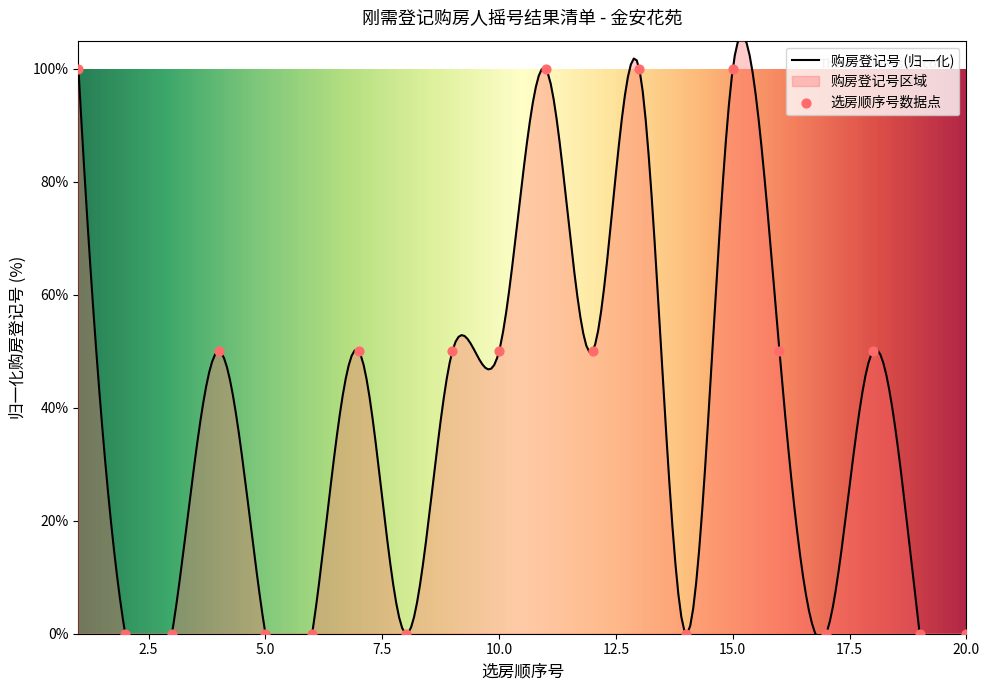

Between 7 and 10, which is larger?

10